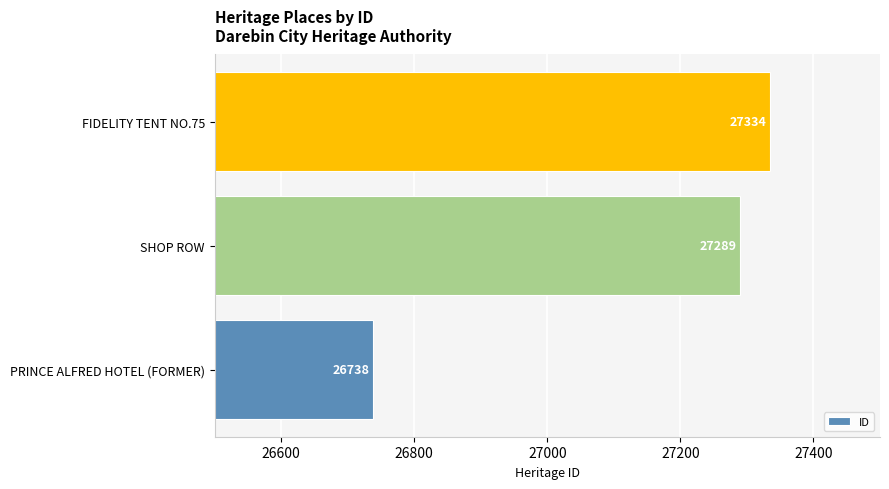

Reading bottom to top, extract all data points from this chart.

PRINCE ALFRED HOTEL (FORMER)=26738	SHOP ROW=27289	FIDELITY TENT NO.75=27334